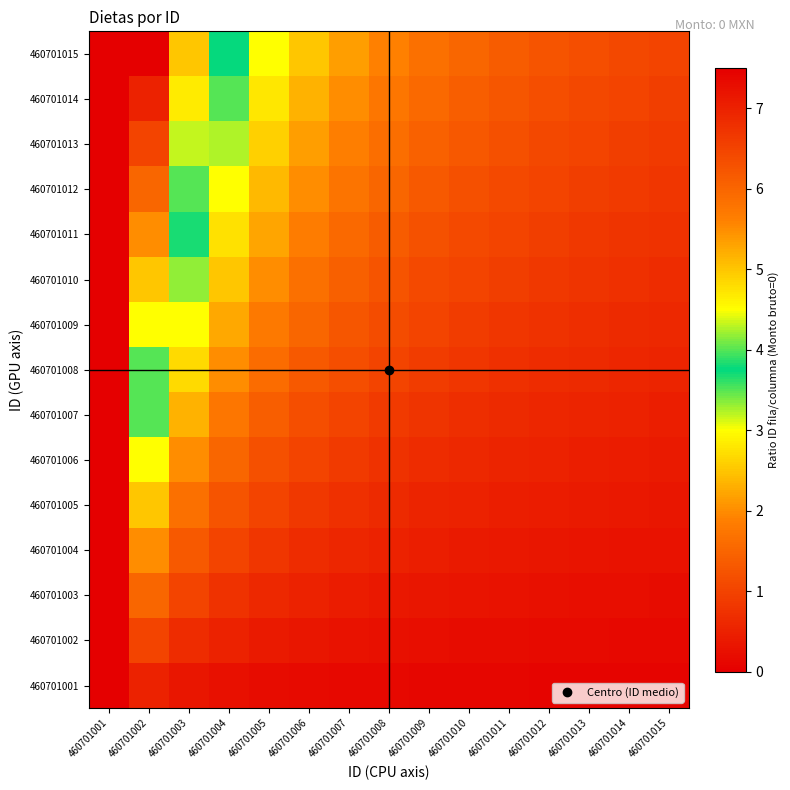

Reading right to left, extract all data points from this chart.

460701001: 460701015=0.1	460701014=0.1	460701013=0.1	460701012=0.1	460701011=0.1	460701010=0.1	460701009=0.1	460701008=0.1	460701007=0.1	460701006=0.2	460701005=0.2	460701004=0.2	460701003=0.3	460701002=0.5	460701001=0.0
460701002: 460701015=0.1	460701014=0.1	460701013=0.2	460701012=0.2	460701011=0.2	460701010=0.2	460701009=0.2	460701008=0.2	460701007=0.3	460701006=0.3	460701005=0.4	460701004=0.5	460701003=0.7	460701002=1.0	460701001=0.0
460701003: 460701015=0.2	460701014=0.2	460701013=0.2	460701012=0.2	460701011=0.3	460701010=0.3	460701009=0.3	460701008=0.4	460701007=0.4	460701006=0.5	460701005=0.6	460701004=0.8	460701003=1.0	460701002=1.5	460701001=0.0
460701004: 460701015=0.3	460701014=0.3	460701013=0.3	460701012=0.3	460701011=0.4	460701010=0.4	460701009=0.4	460701008=0.5	460701007=0.6	460701006=0.7	460701005=0.8	460701004=1.0	460701003=1.3	460701002=2.0	460701001=0.0
460701005: 460701015=0.3	460701014=0.4	460701013=0.4	460701012=0.4	460701011=0.5	460701010=0.5	460701009=0.6	460701008=0.6	460701007=0.7	460701006=0.8	460701005=1.0	460701004=1.2	460701003=1.7	460701002=2.5	460701001=0.0
460701006: 460701015=0.4	460701014=0.4	460701013=0.5	460701012=0.5	460701011=0.5	460701010=0.6	460701009=0.7	460701008=0.8	460701007=0.9	460701006=1.0	460701005=1.2	460701004=1.5	460701003=2.0	460701002=3.0	460701001=0.0
460701007: 460701015=0.5	460701014=0.5	460701013=0.5	460701012=0.6	460701011=0.6	460701010=0.7	460701009=0.8	460701008=0.9	460701007=1.0	460701006=1.2	460701005=1.4	460701004=1.8	460701003=2.3	460701002=3.5	460701001=0.0
460701008: 460701015=0.5	460701014=0.6	460701013=0.6	460701012=0.7	460701011=0.7	460701010=0.8	460701009=0.9	460701008=1.0	460701007=1.1	460701006=1.3	460701005=1.6	460701004=2.0	460701003=2.7	460701002=4.0	460701001=0.0
460701009: 460701015=0.6	460701014=0.6	460701013=0.7	460701012=0.8	460701011=0.8	460701010=0.9	460701009=1.0	460701008=1.1	460701007=1.3	460701006=1.5	460701005=1.8	460701004=2.2	460701003=3.0	460701002=4.5	460701001=0.0
460701010: 460701015=0.7	460701014=0.7	460701013=0.8	460701012=0.8	460701011=0.9	460701010=1.0	460701009=1.1	460701008=1.2	460701007=1.4	460701006=1.7	460701005=2.0	460701004=2.5	460701003=3.3	460701002=5.0	460701001=0.0
460701011: 460701015=0.7	460701014=0.8	460701013=0.8	460701012=0.9	460701011=1.0	460701010=1.1	460701009=1.2	460701008=1.4	460701007=1.6	460701006=1.8	460701005=2.2	460701004=2.8	460701003=3.7	460701002=5.5	460701001=0.0
460701012: 460701015=0.8	460701014=0.9	460701013=0.9	460701012=1.0	460701011=1.1	460701010=1.2	460701009=1.3	460701008=1.5	460701007=1.7	460701006=2.0	460701005=2.4	460701004=3.0	460701003=4.0	460701002=6.0	460701001=0.0
460701013: 460701015=0.9	460701014=0.9	460701013=1.0	460701012=1.1	460701011=1.2	460701010=1.3	460701009=1.4	460701008=1.6	460701007=1.9	460701006=2.2	460701005=2.6	460701004=3.2	460701003=4.3	460701002=6.5	460701001=0.0
460701014: 460701015=0.9	460701014=1.0	460701013=1.1	460701012=1.2	460701011=1.3	460701010=1.4	460701009=1.6	460701008=1.8	460701007=2.0	460701006=2.3	460701005=2.8	460701004=3.5	460701003=4.7	460701002=7.0	460701001=0.0
460701015: 460701015=1.0	460701014=1.1	460701013=1.2	460701012=1.2	460701011=1.4	460701010=1.5	460701009=1.7	460701008=1.9	460701007=2.1	460701006=2.5	460701005=3.0	460701004=3.8	460701003=5.0	460701002=7.5	460701001=0.0